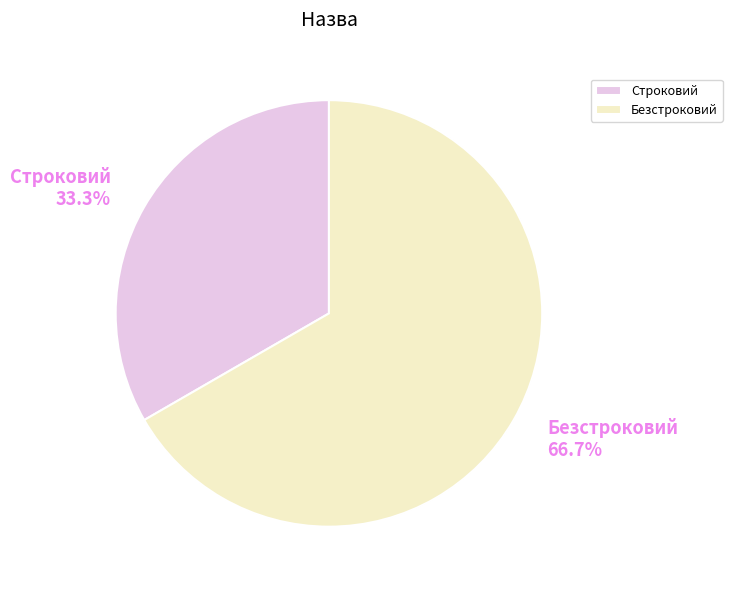

Which slice is the smallest?

Строковий